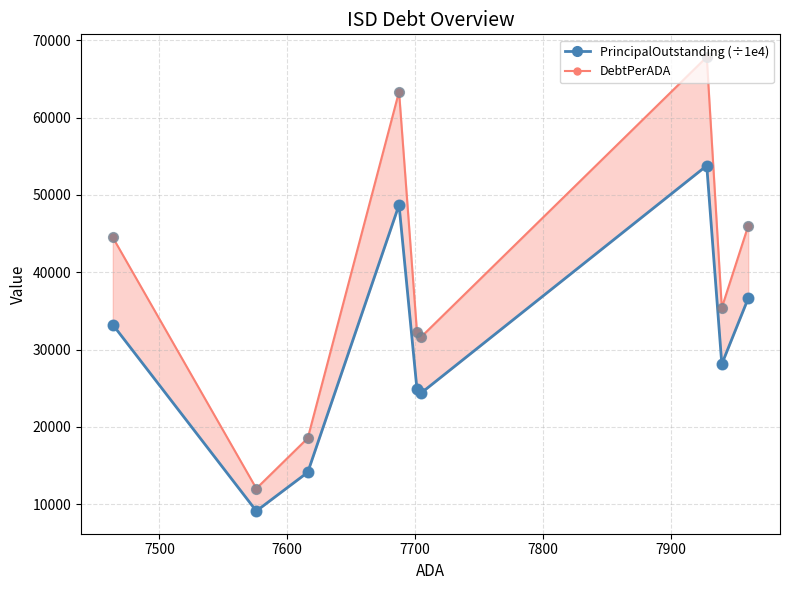

Which series has the largest Y range (max minus min)?

DebtPerADA